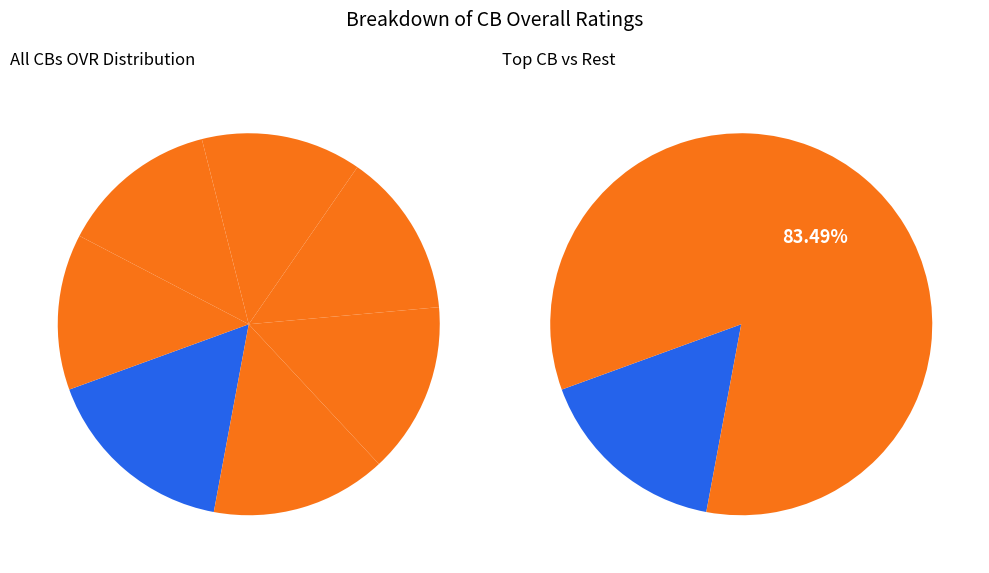

What is the smallest slice in the pie chart?

Cornell